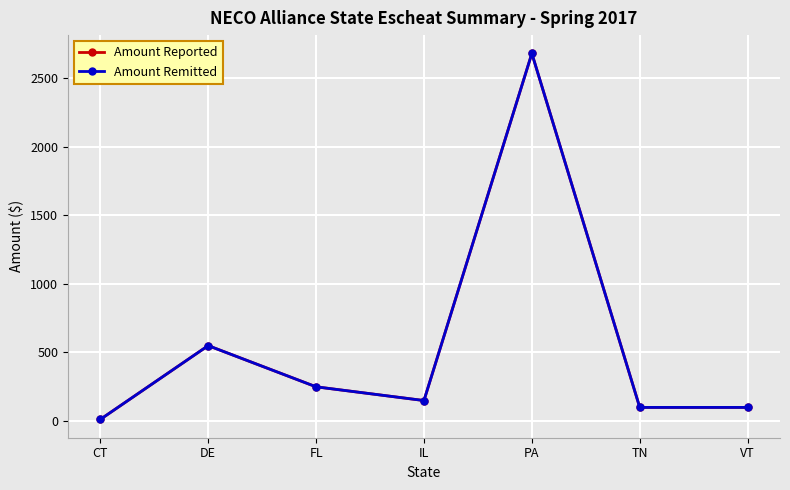

What is the maximum value for Amount Reported?

2678.2